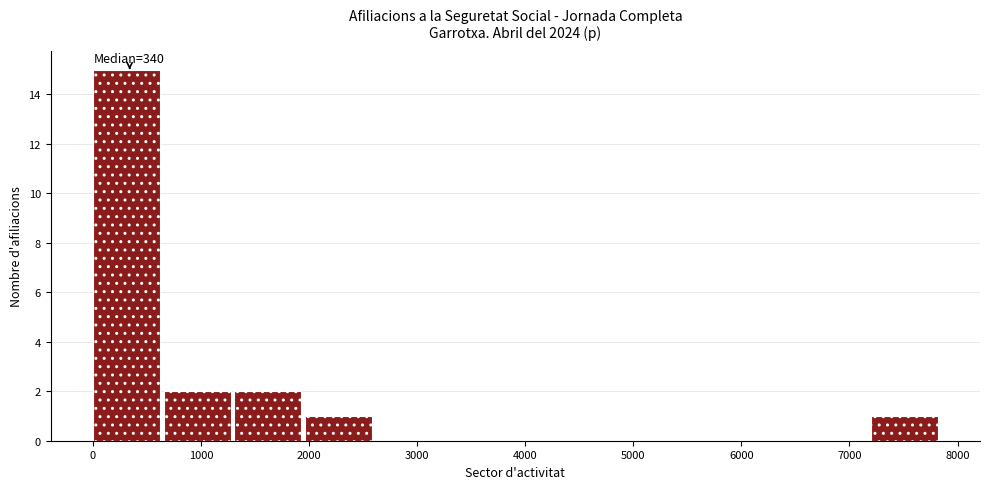

Which range on the x-axis has the tallest bar?

0 to 700